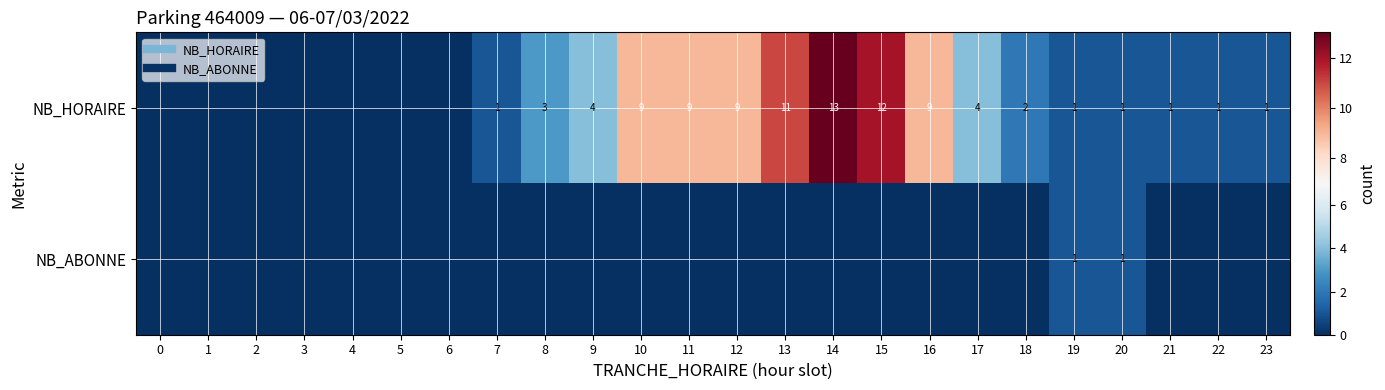

Count the number of data series in this chart.

2